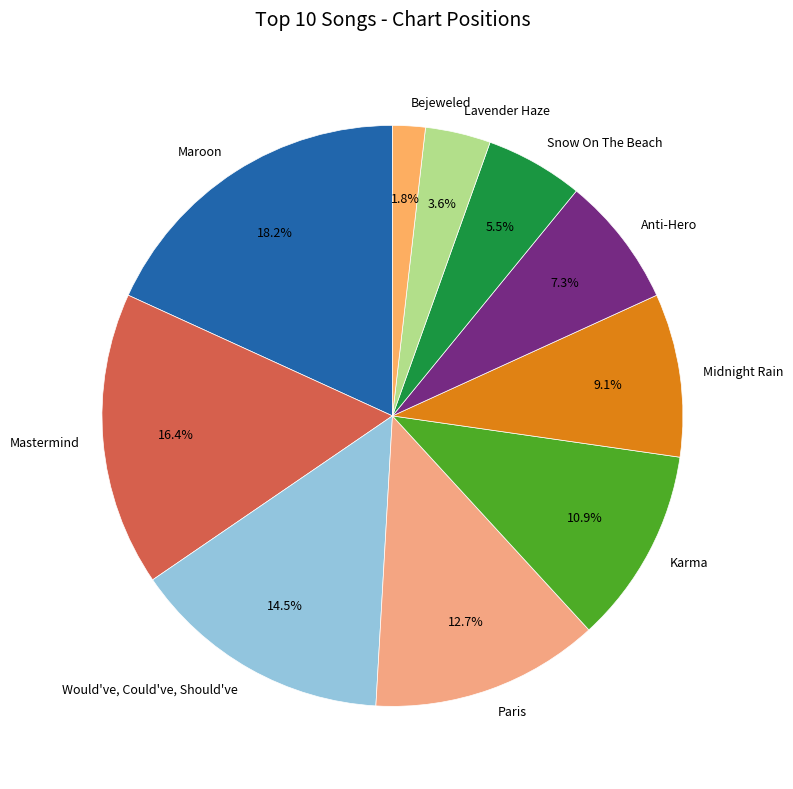

Rank the categories by value from highest to lowest.

Maroon, Mastermind, Would've, Could've, Should've, Paris, Karma, Midnight Rain, Anti-Hero, Snow On The Beach, Lavender Haze, Bejeweled